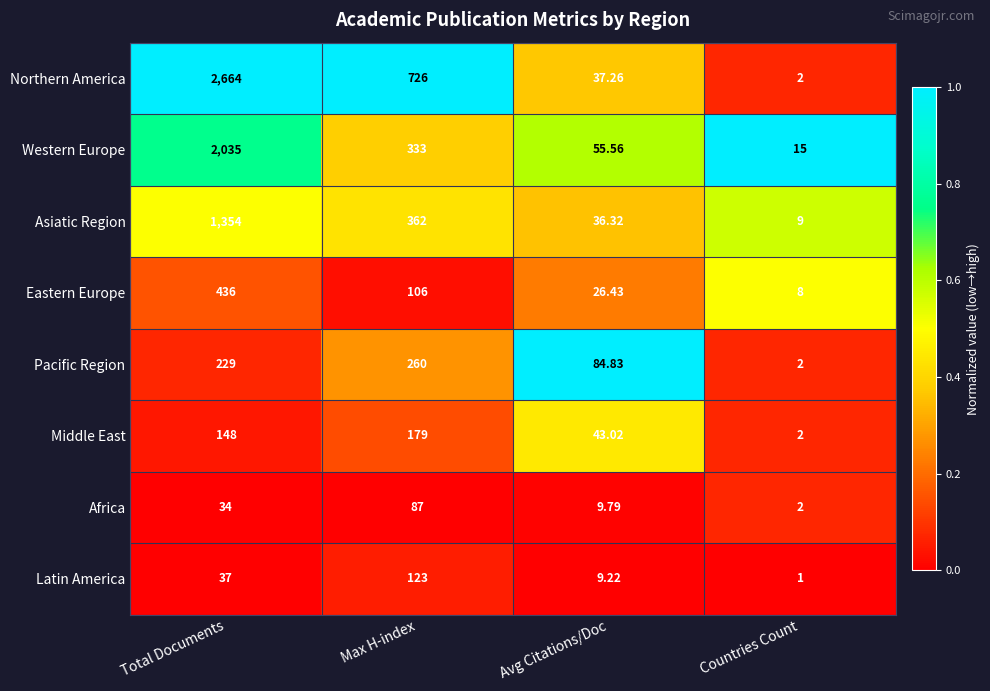

Is the value of Western Europe at Total Documents greater than the value of Middle East at Max H-index?

Yes